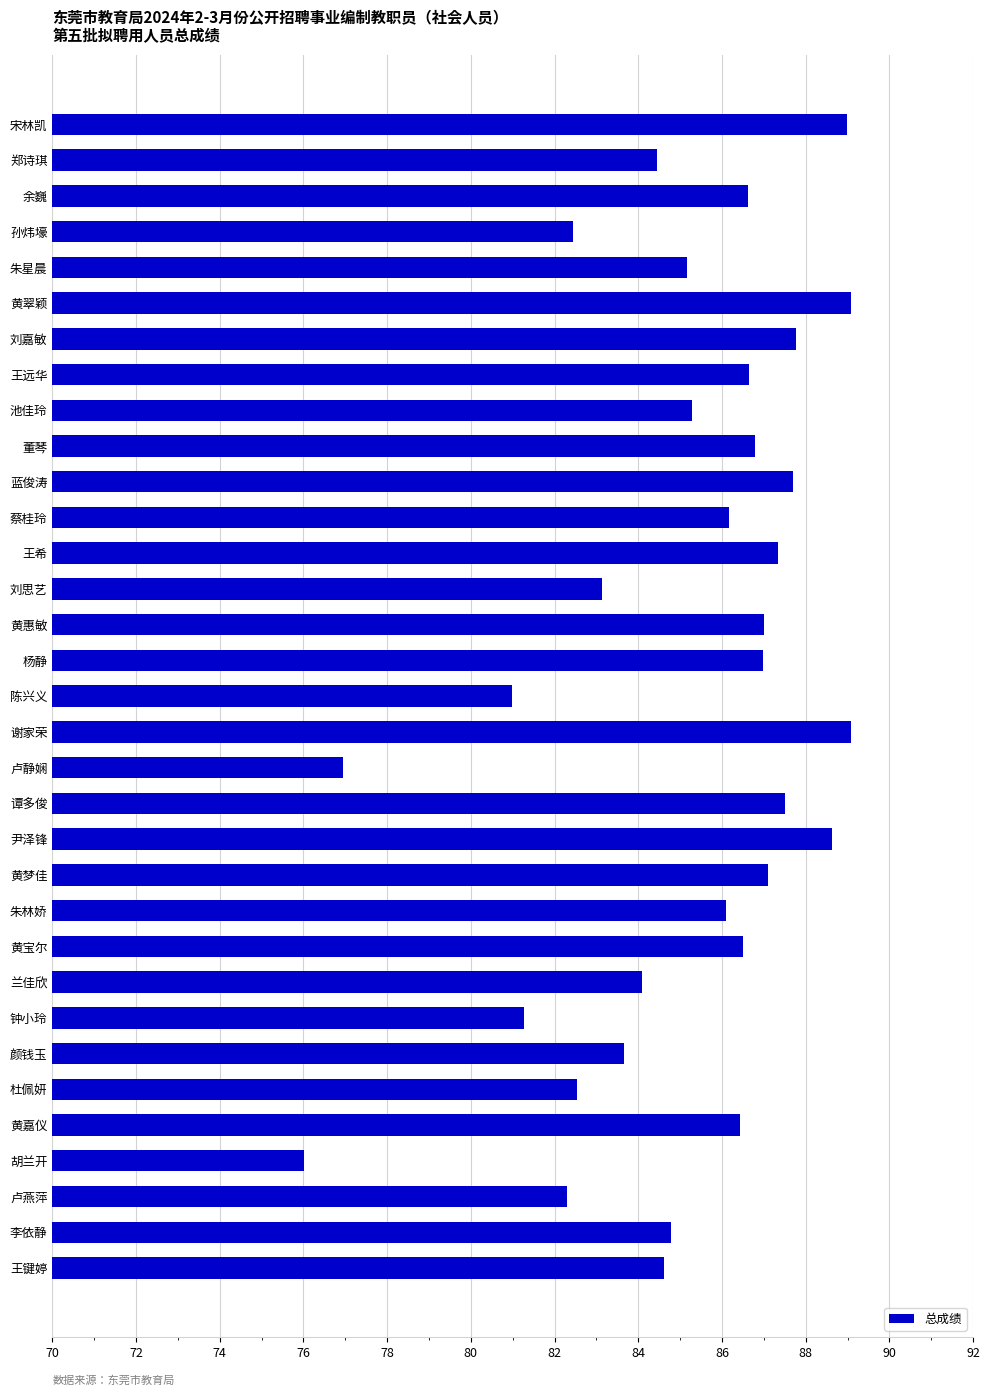

What is the sum of the values at 王远华 and 谭多俊?

174.2